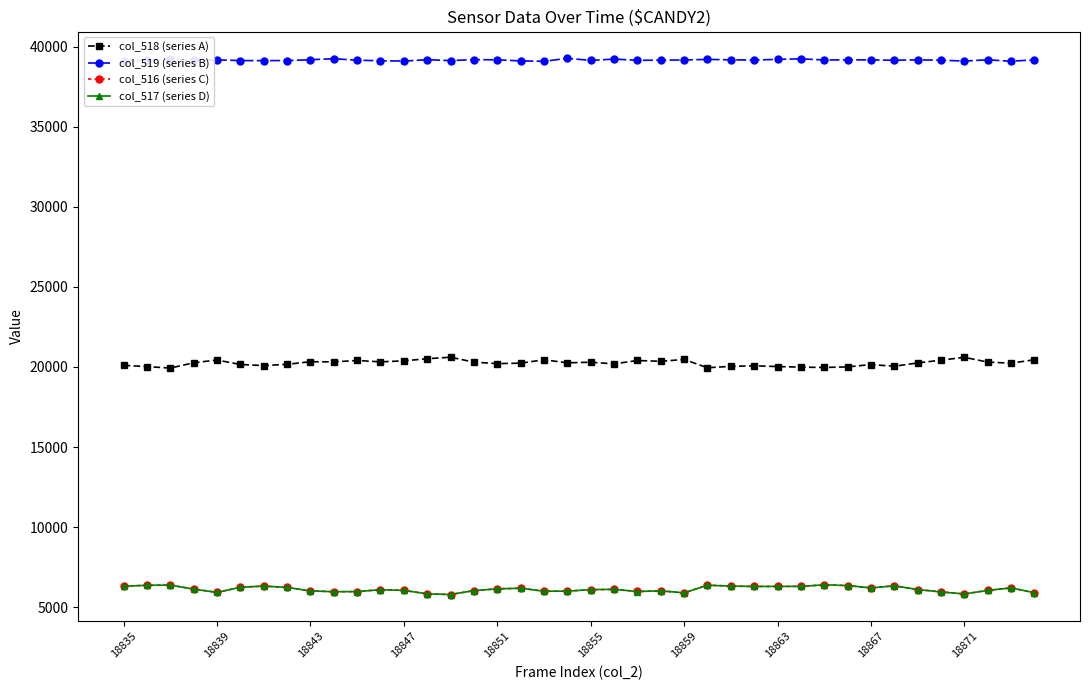

True or false: col_519 (series B) and col_516 (series C) cross at least once.

False